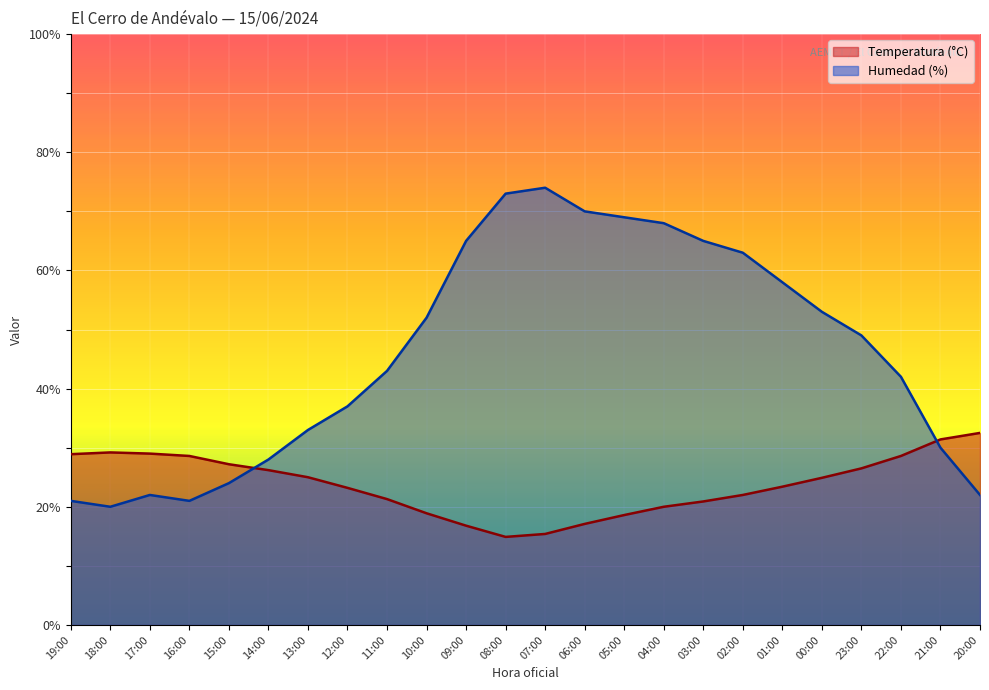

At which label does Temperatura (°C) first exceed 24?

19:00